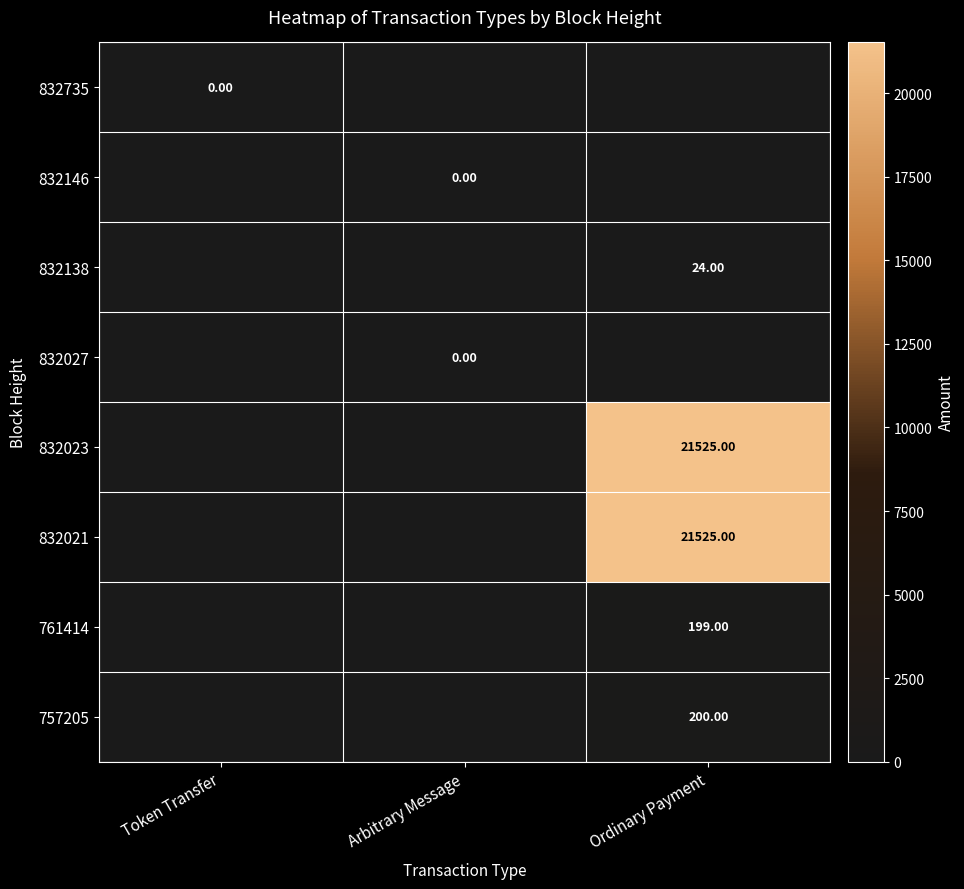

What is the maximum value for 832138?

24